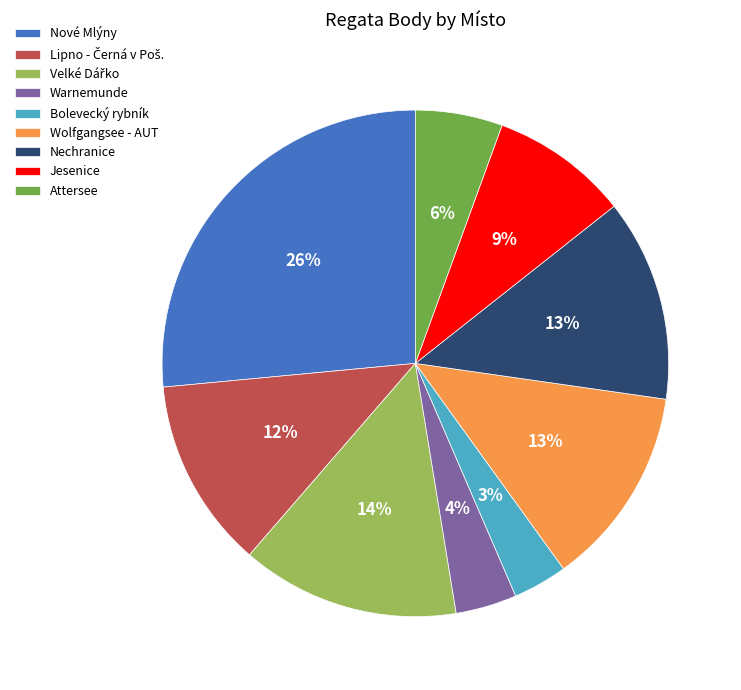

To the nearest percent, what is the average slice percentage?

11%